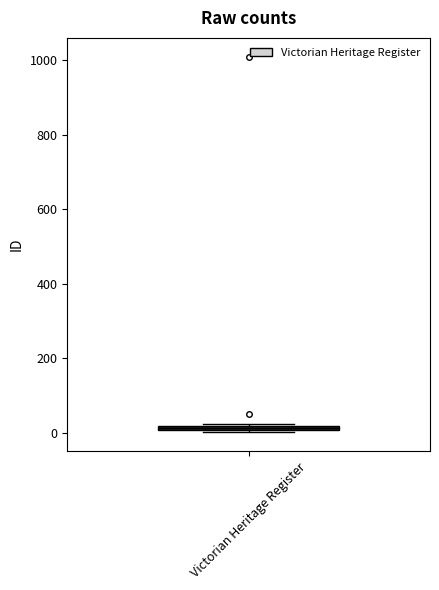

Where is the upper edge of the box for Victorian Heritage Register on the y-axis? The values are not printed on the chart, so give them approximately, as read against the axis.

20